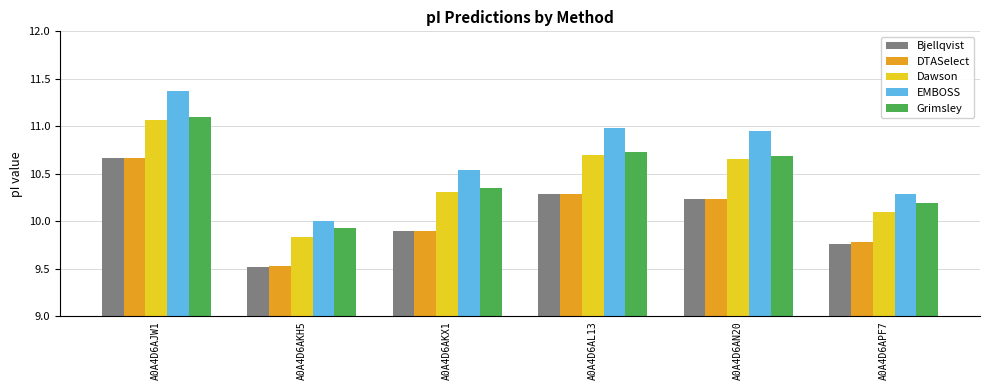

Does the chart contain stacked bars?

No